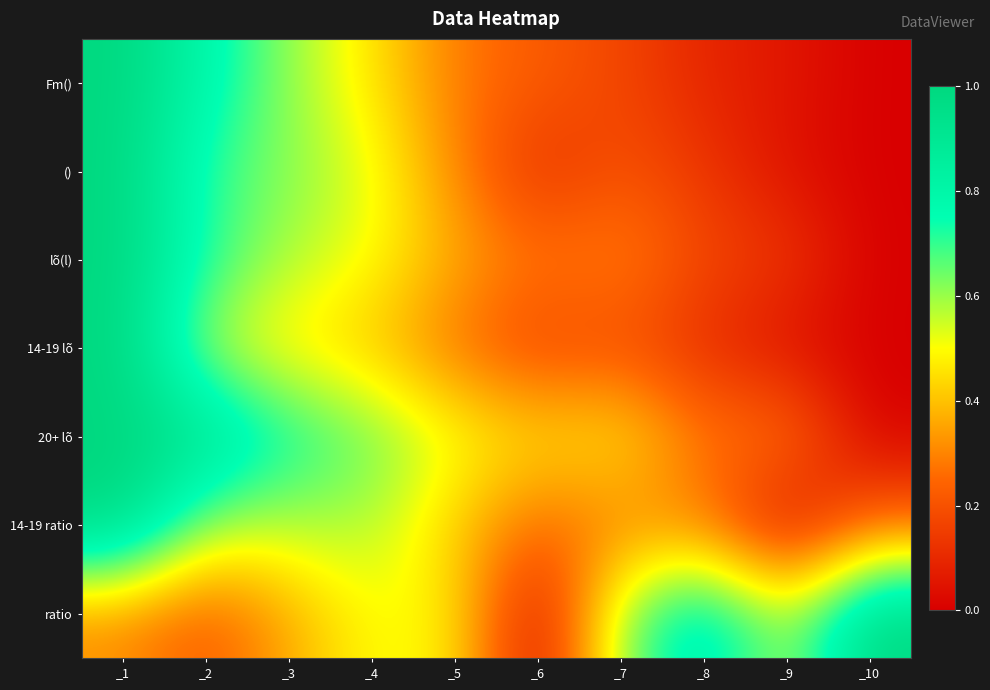

At _4, list the series in order from smallest to largest.

14-19 lõ, Fm(), lõ(l), ratio, (), 14-19 ratio, 20+ lõ